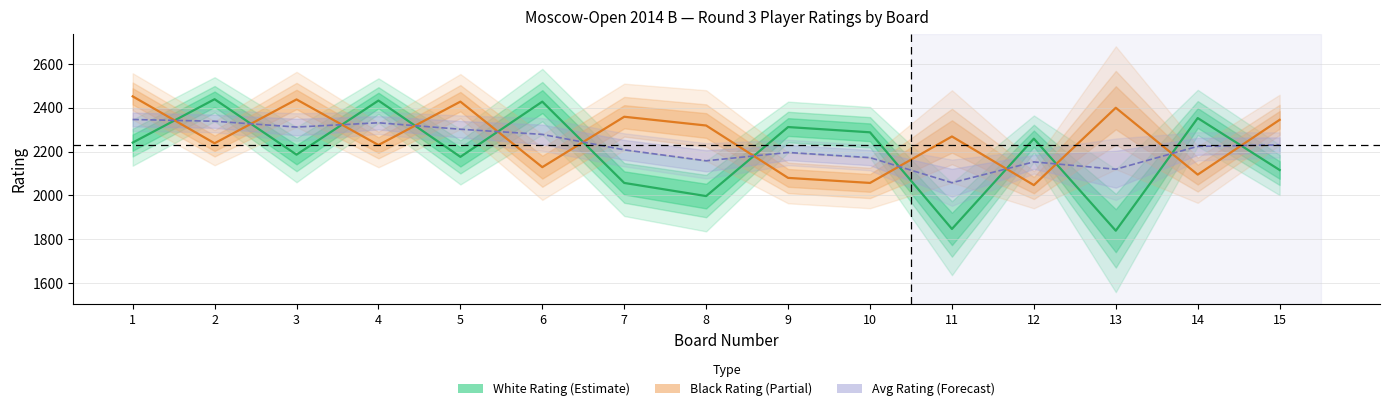

At which category is the sum across all series the highest?

1